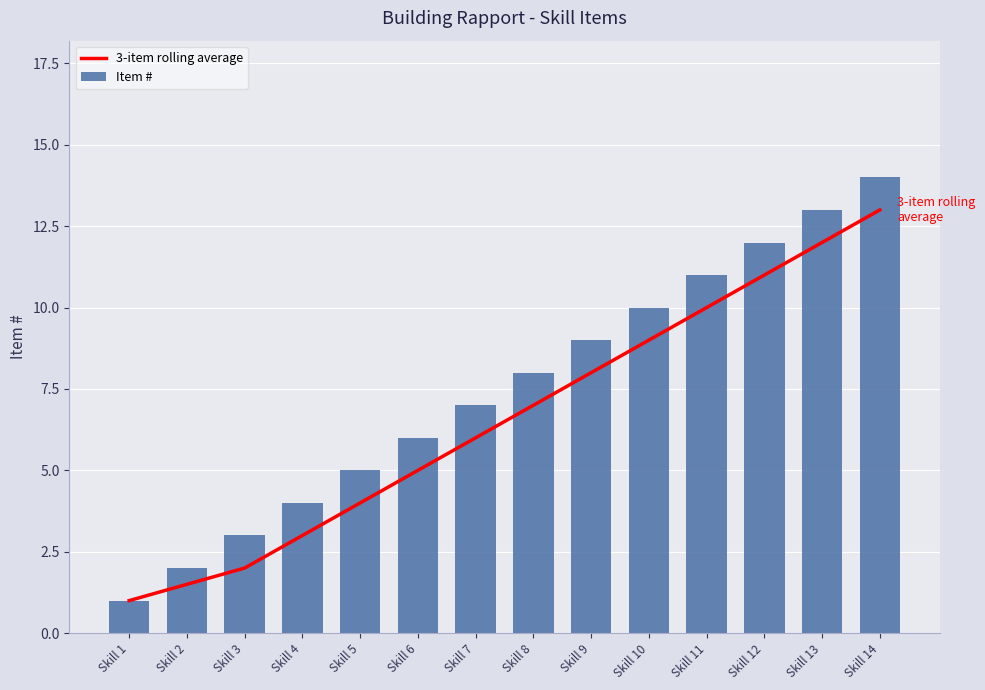

What is the difference between the 3-item rolling average values at Skill 13 and Skill 9?

4.0